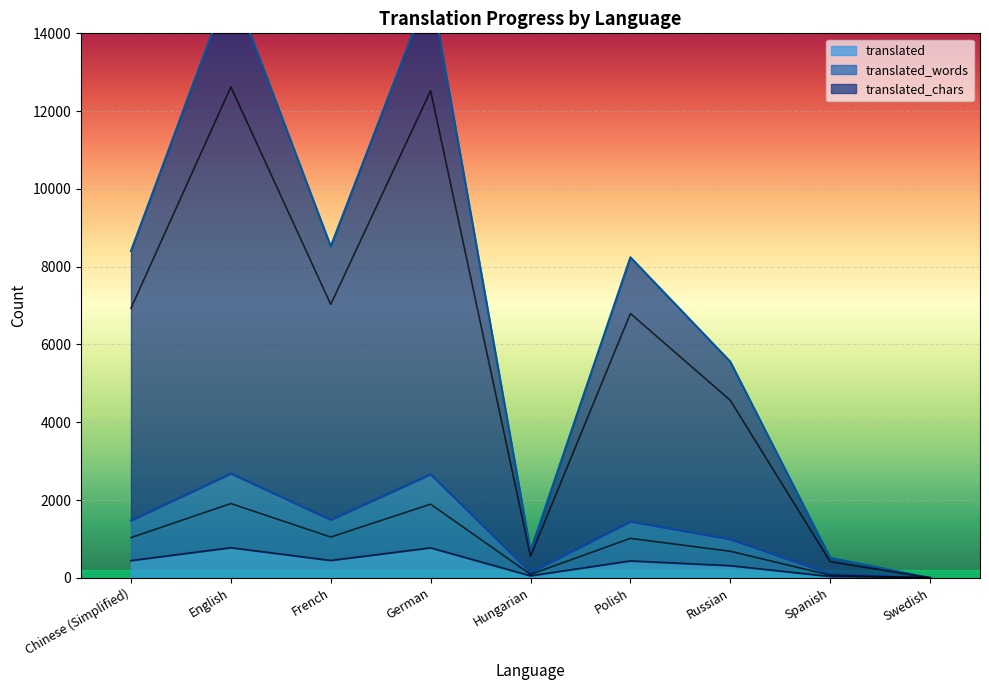

At which category does translated_words reach its first local valley?

French